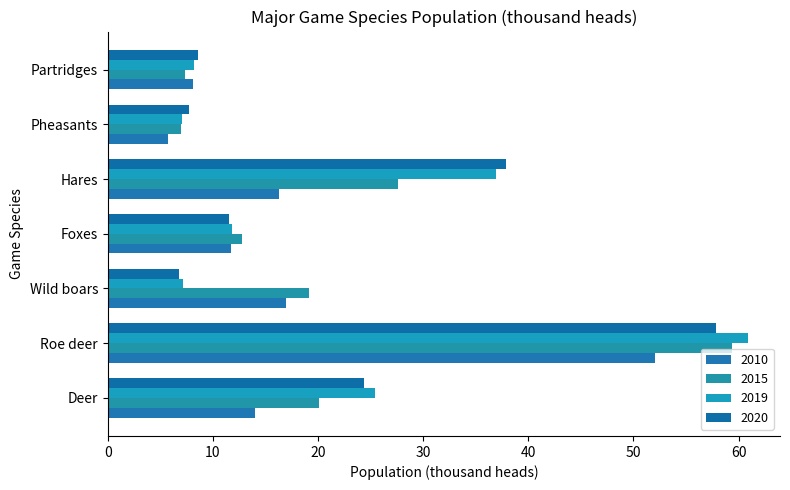

What is the sum of all 2015 values?

153.3